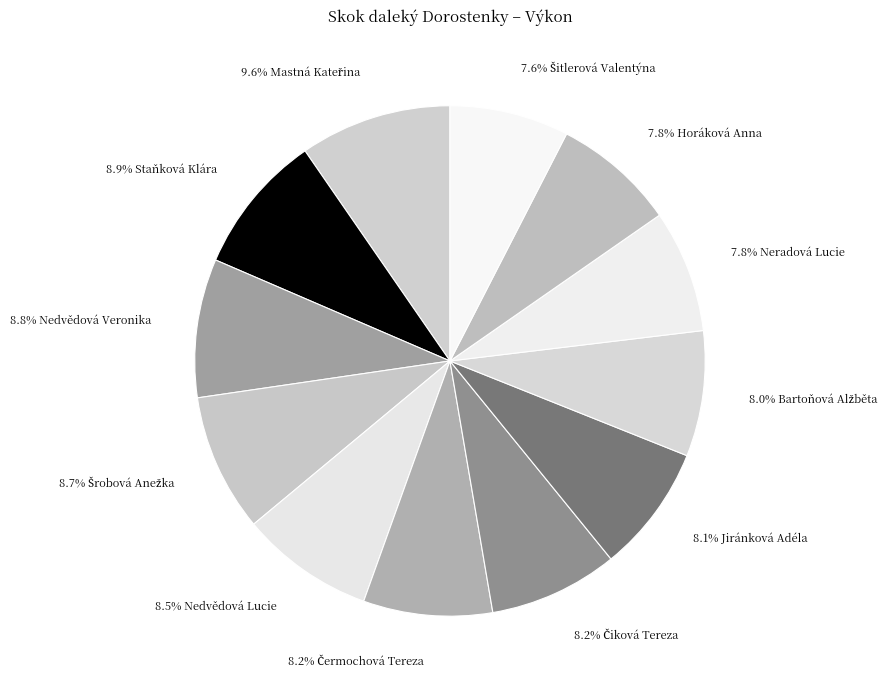

Is there any slice that represents more than half of the pie?

No